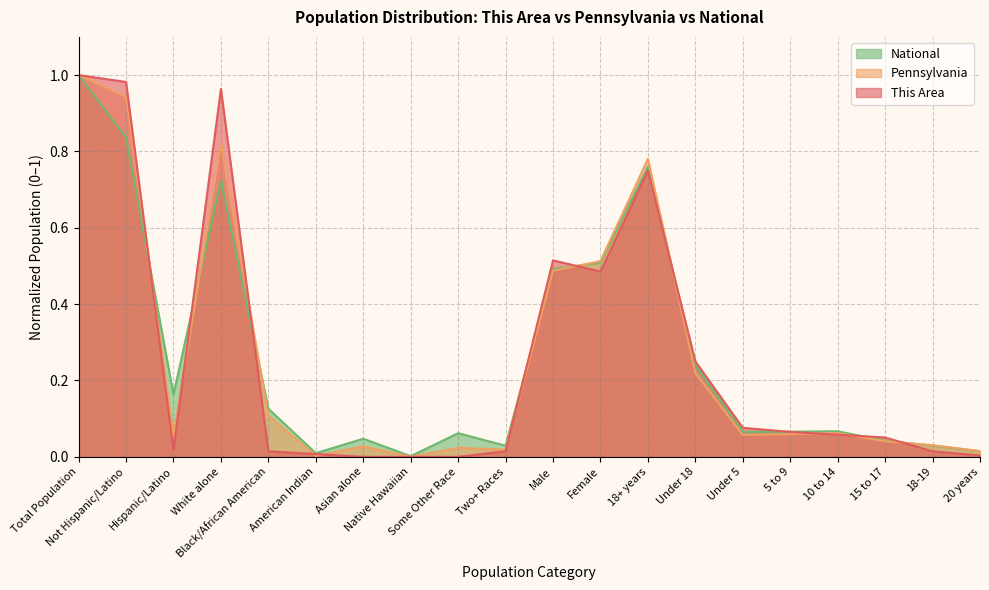

Which series changed the most between Black/African American and Male?

This Area